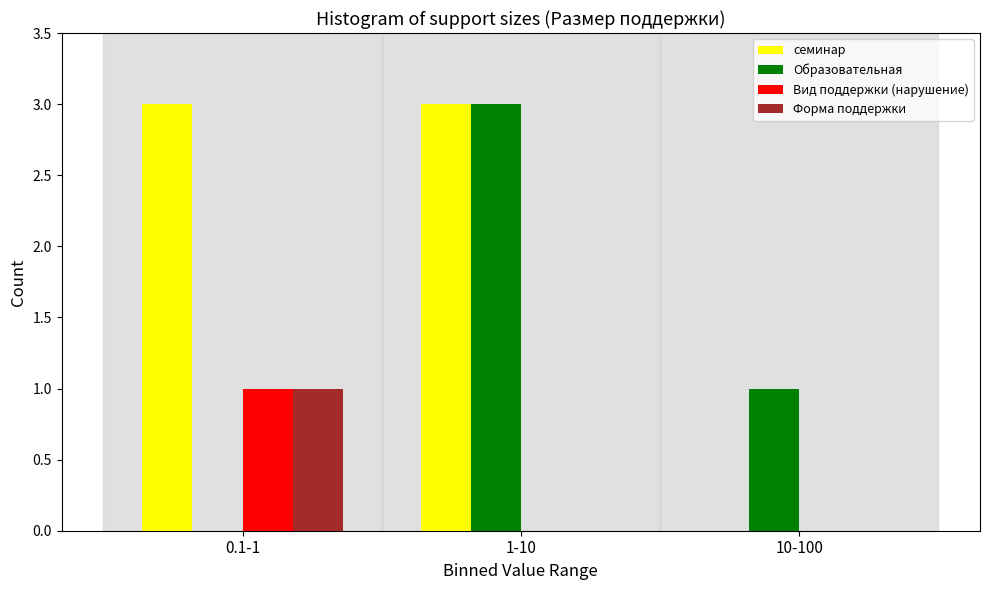

Reading right to left, what are all the values shown in this chart?

семинар: 10-100=0	1-10=3	0.1-1=3
Образовательная: 10-100=1	1-10=3	0.1-1=0
Вид поддержки (нарушение): 10-100=0	1-10=0	0.1-1=1
Форма поддержки: 10-100=0	1-10=0	0.1-1=1